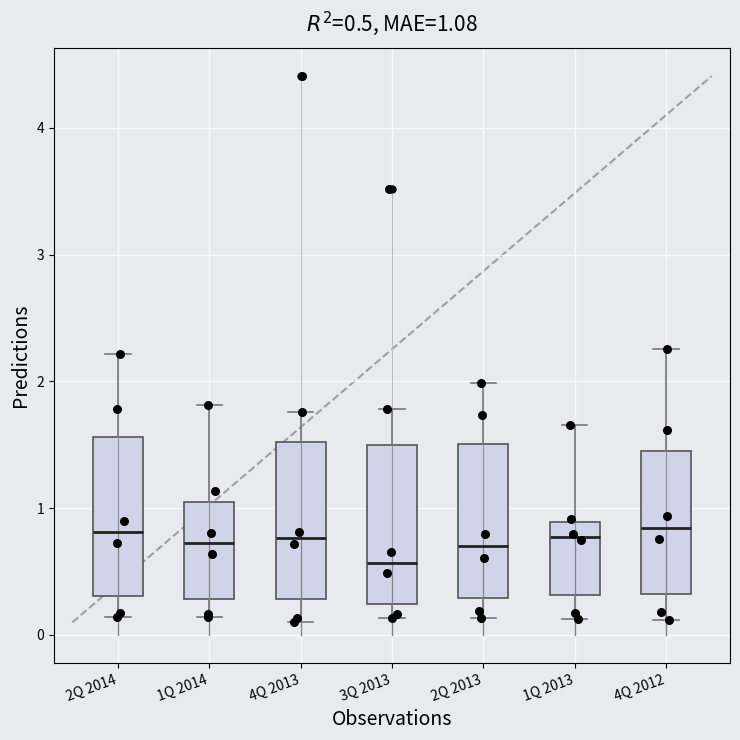

Which box has the lowest median line?

3Q 2013